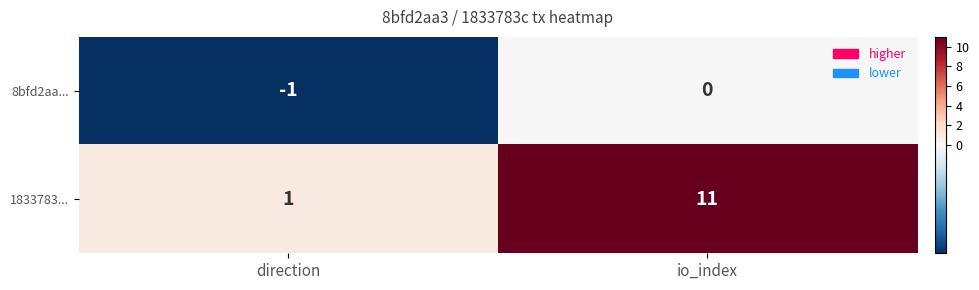

What is the minimum value shown in the chart?

-1